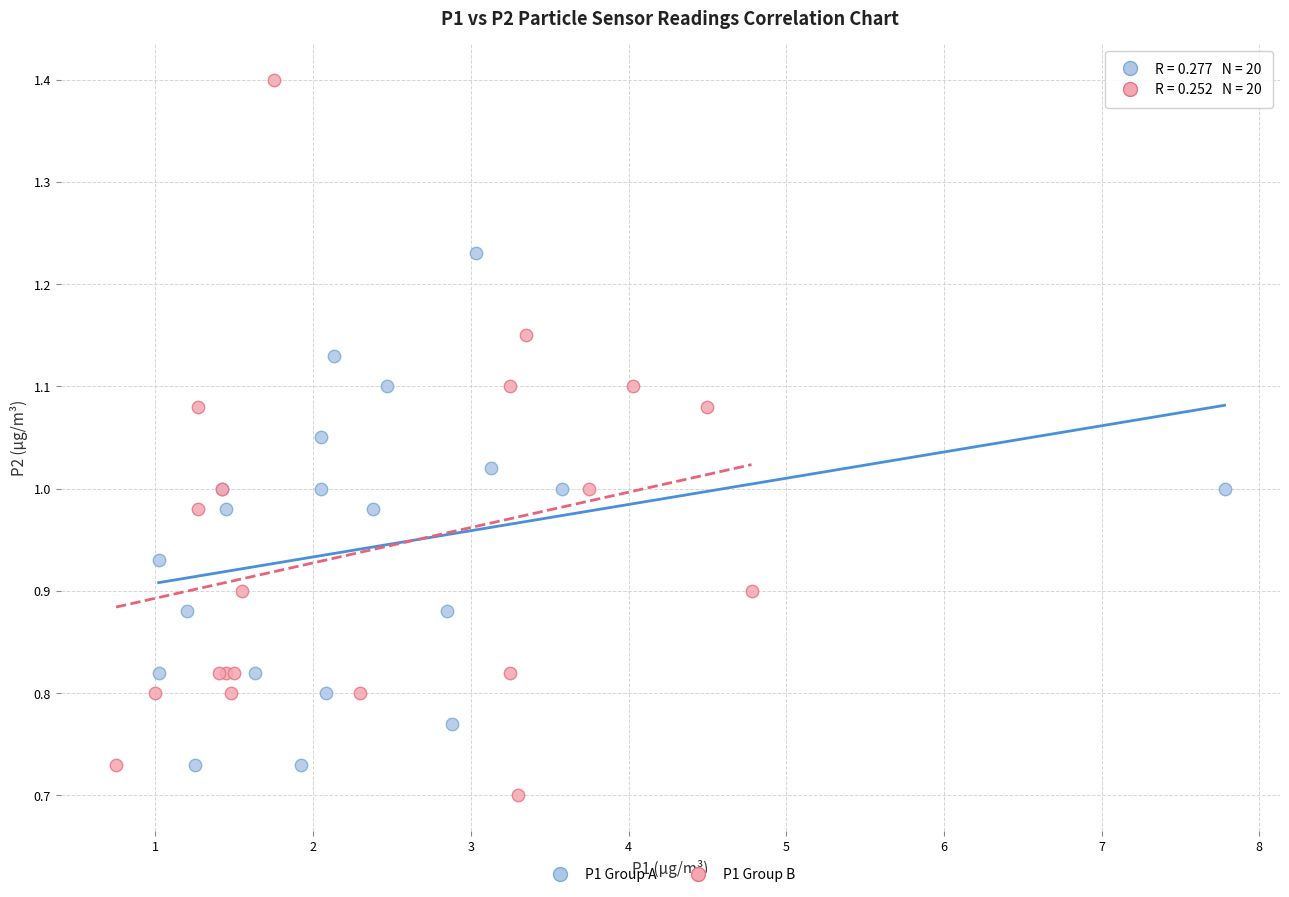

Which series reaches the maximum Y coordinate?

P1 Group B